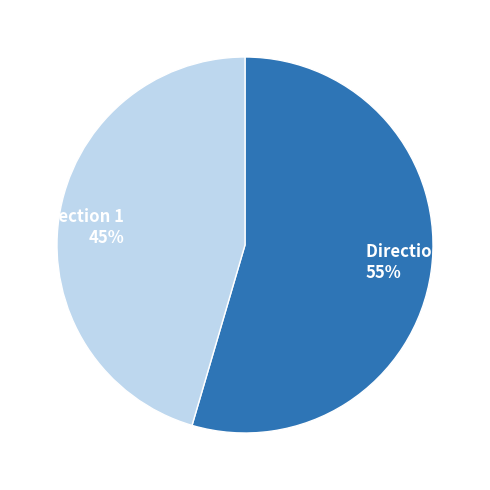

Is the sum of Direction 1 and Direction 0 greater than half?

Yes